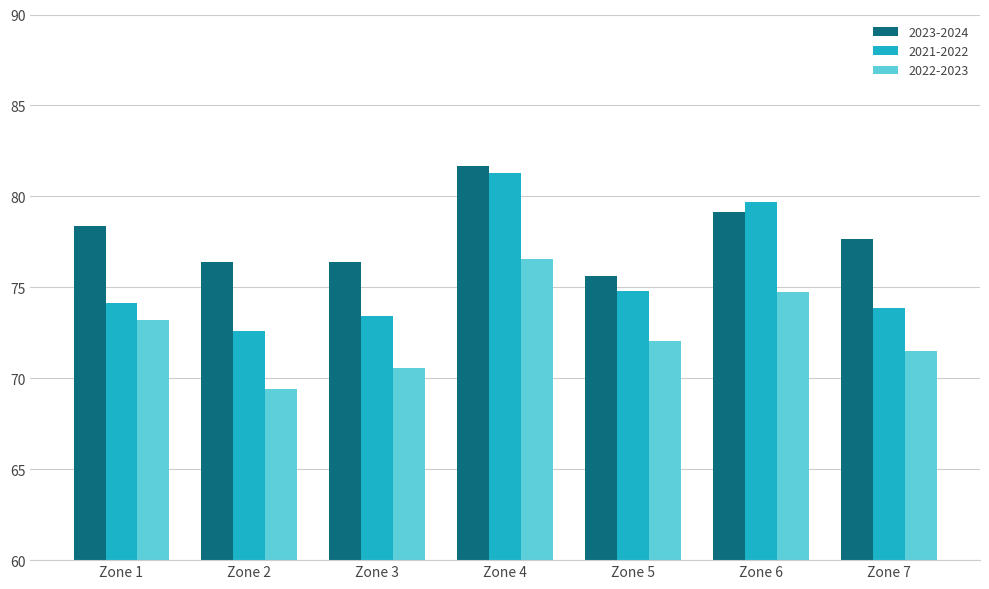

How many data points in 2021-2022 are above 74?

4